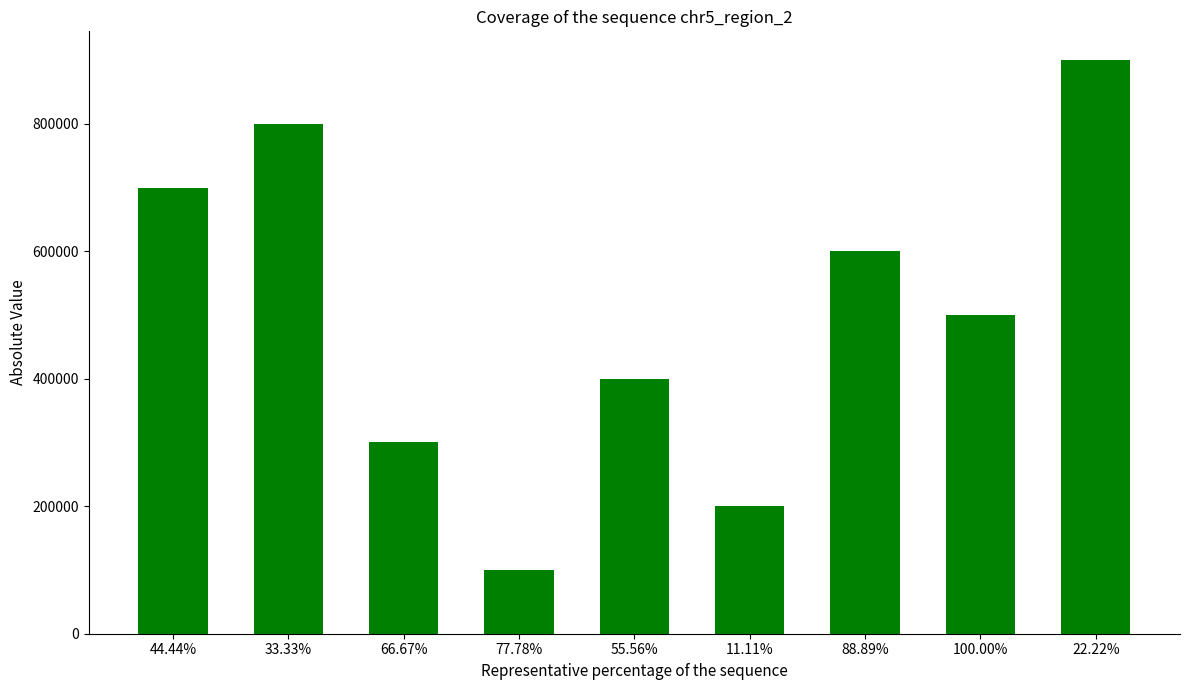

Reading right to left, what are all the values shown in this chart?

22.22%=900000	100.00%=500000	88.89%=600000	11.11%=200000	55.56%=400000	77.78%=100000	66.67%=300000	33.33%=800000	44.44%=700000